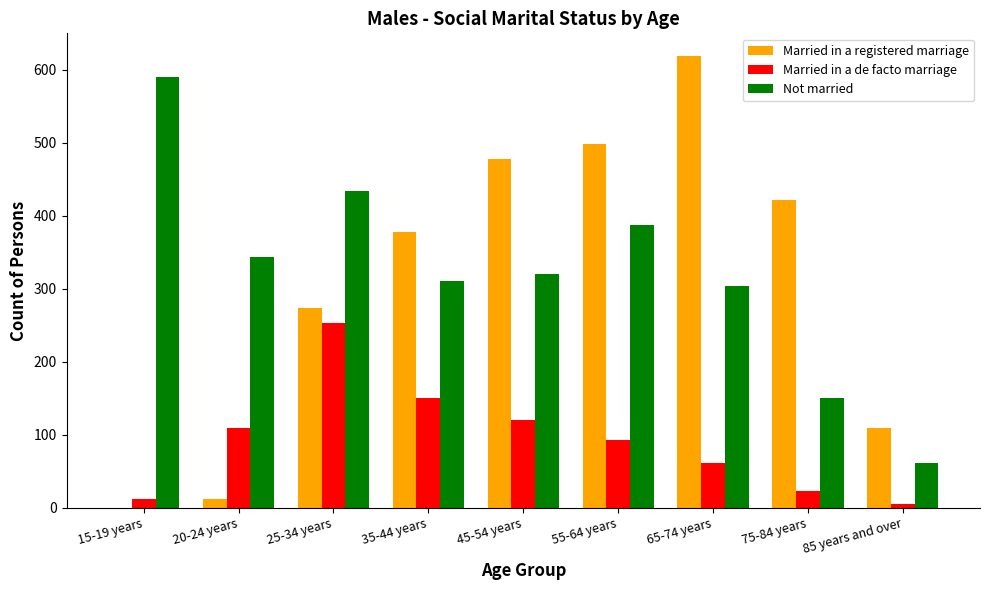

Read the Married in a registered marriage value at 75-84 years.

422